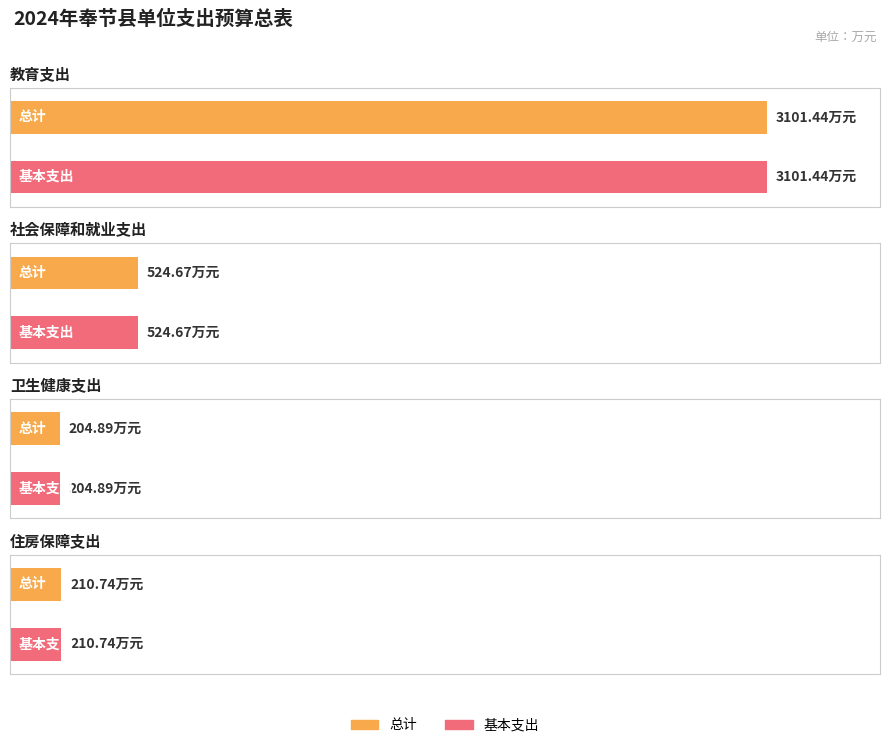

What is the value of the 基本支出 bar at the 2nd from the left?

524.7